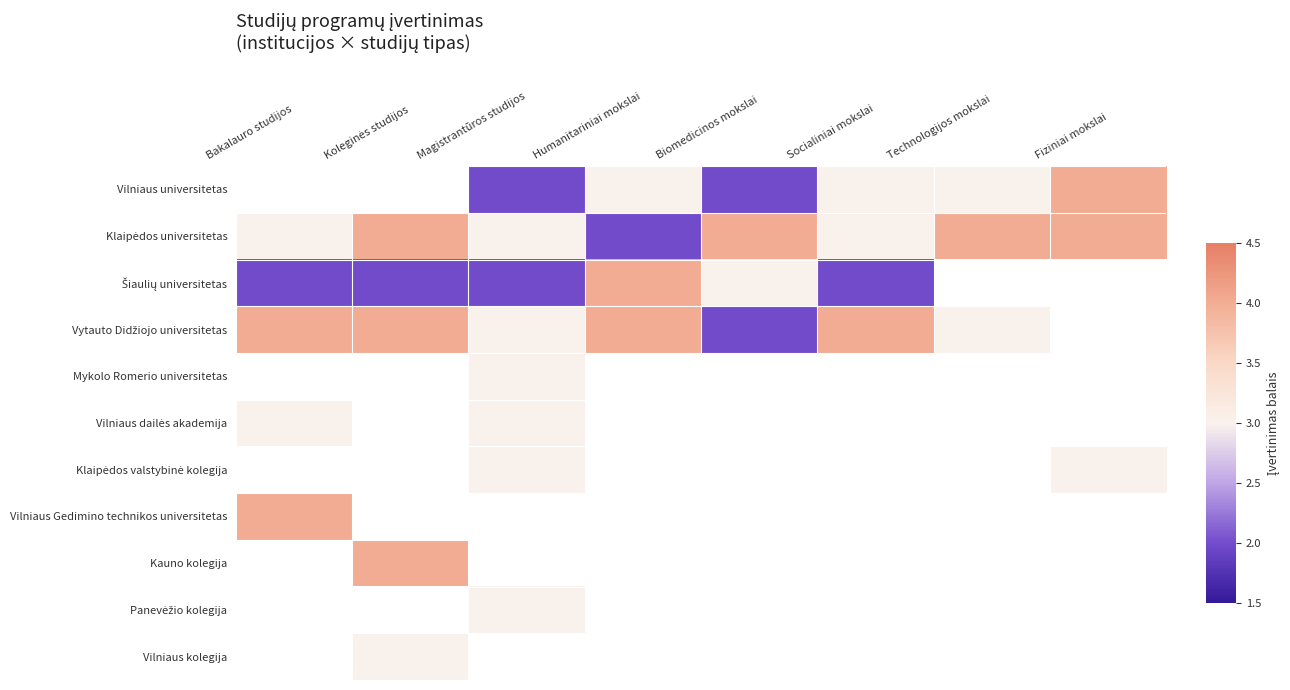

How many data points does each series have?

8